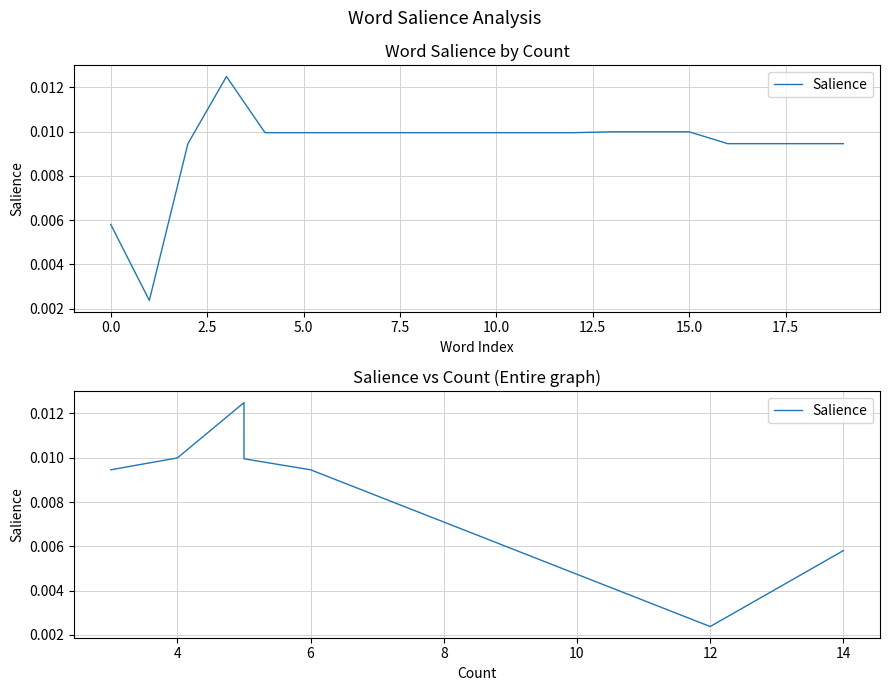

Is it true that the value at 14 is 0.0?

True